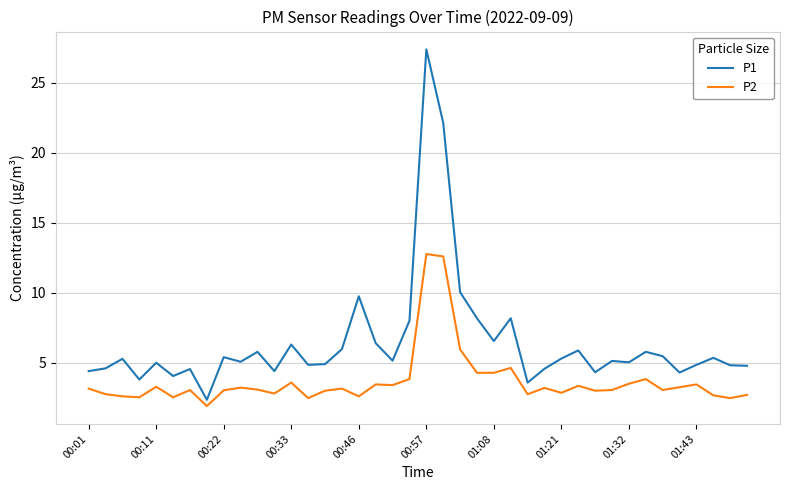

What is the minimum value shown in the chart?

1.9